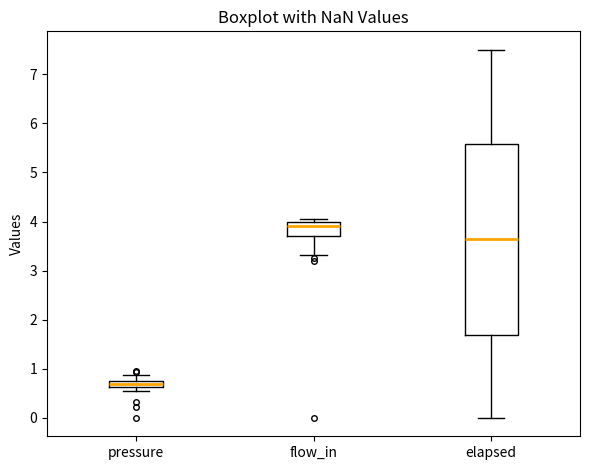

Where does the upper whisker of the box for pressure end on the y-axis? The values are not printed on the chart, so give them approximately, as read against the axis.

0.9